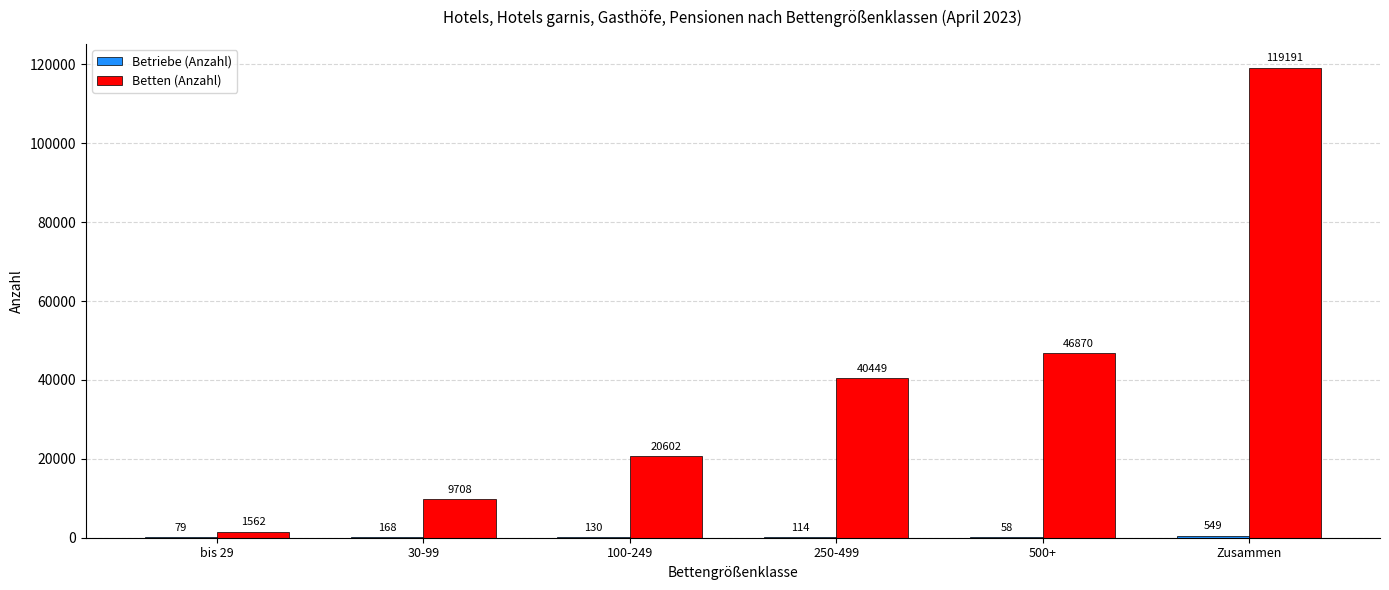

Is it true that Betten (Anzahl) equals 16320 at 30-99?

False